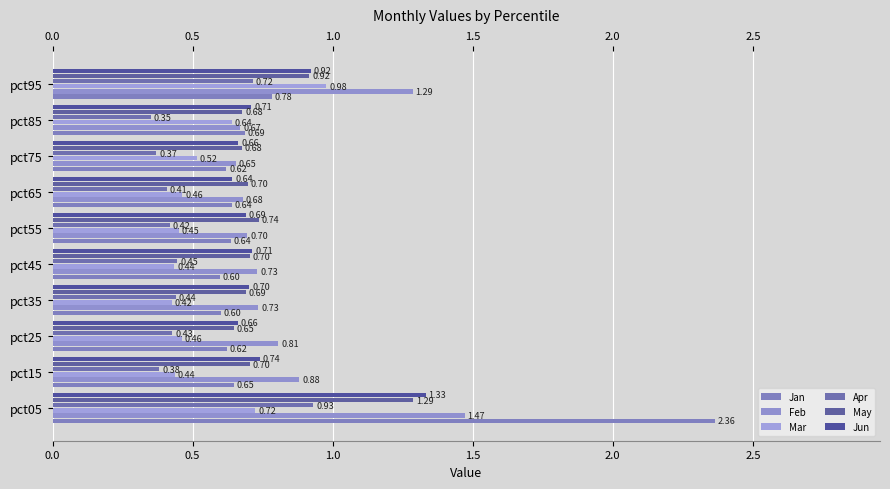

How many distinct data groups are displayed?

6